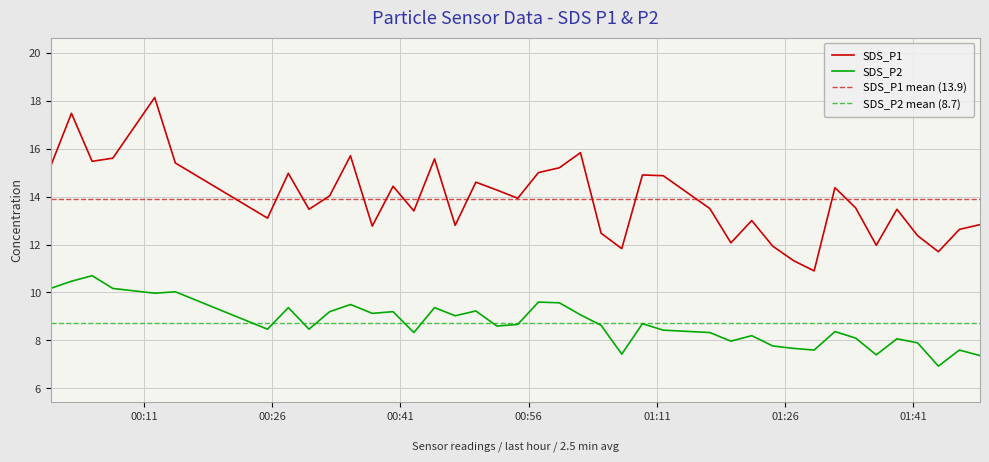

What position from the left is 2021/12/23 01:39:04?

36